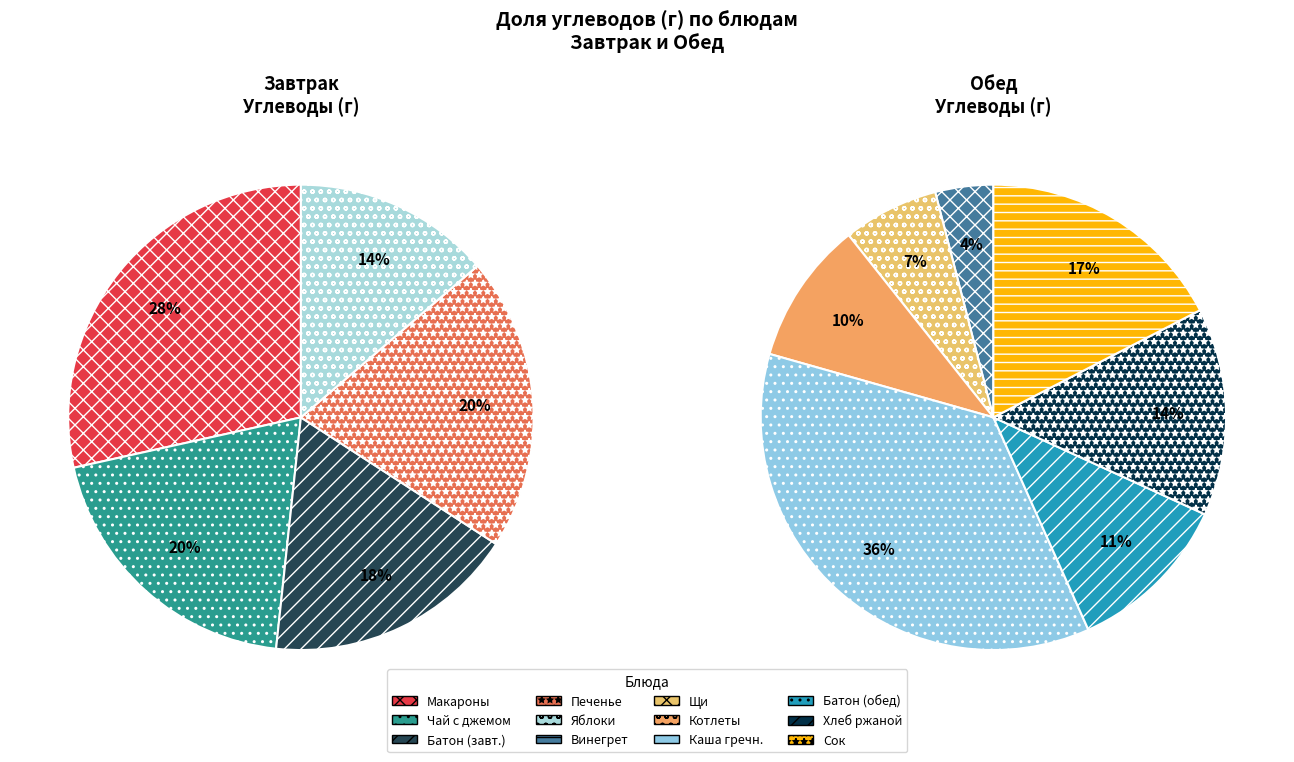

How many segments does this pie chart have?

12